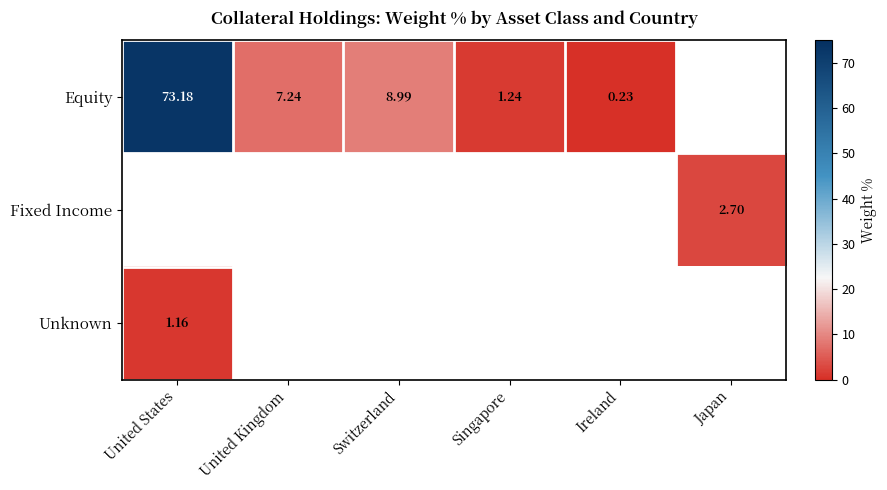

At how many categories does at least one series exceed 50?

1